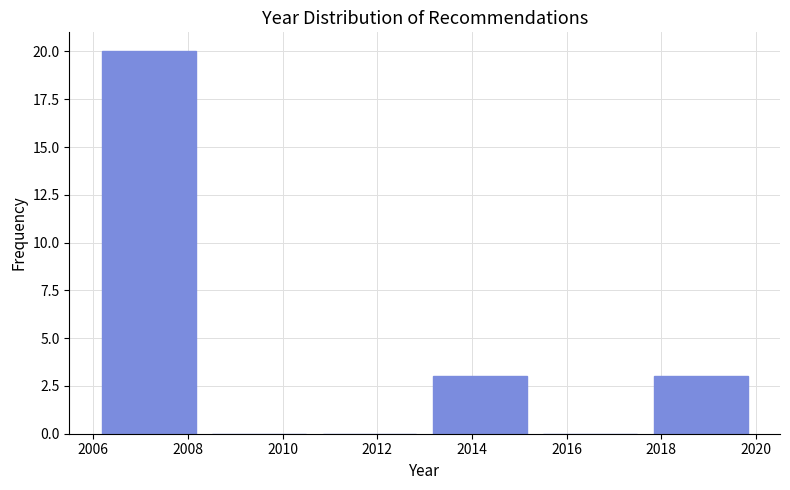

Which range on the x-axis has the tallest bar?

2006.0 to 2008.4